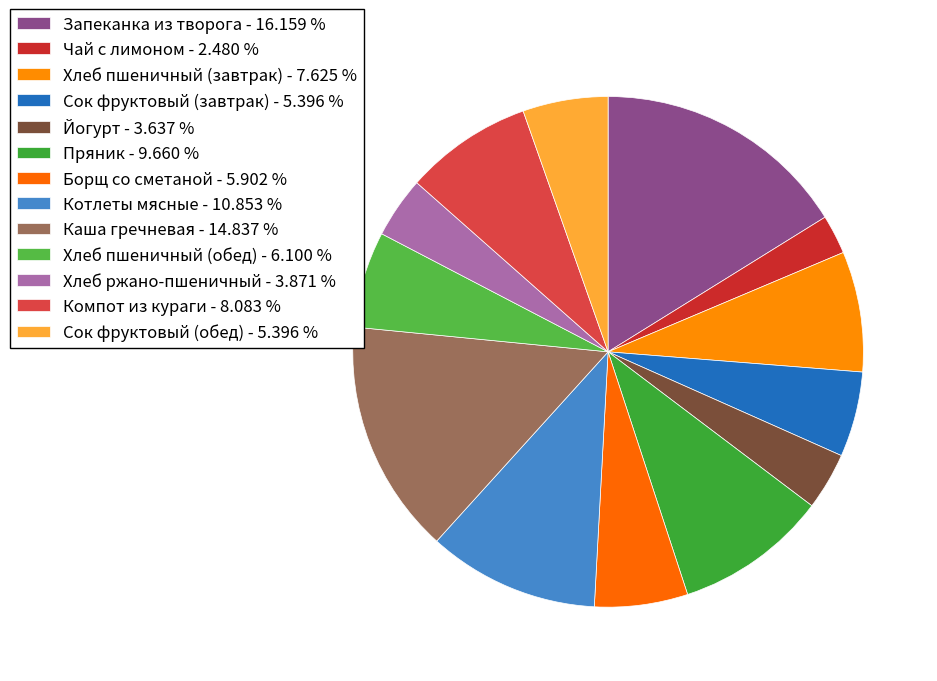

How many segments does this pie chart have?

13